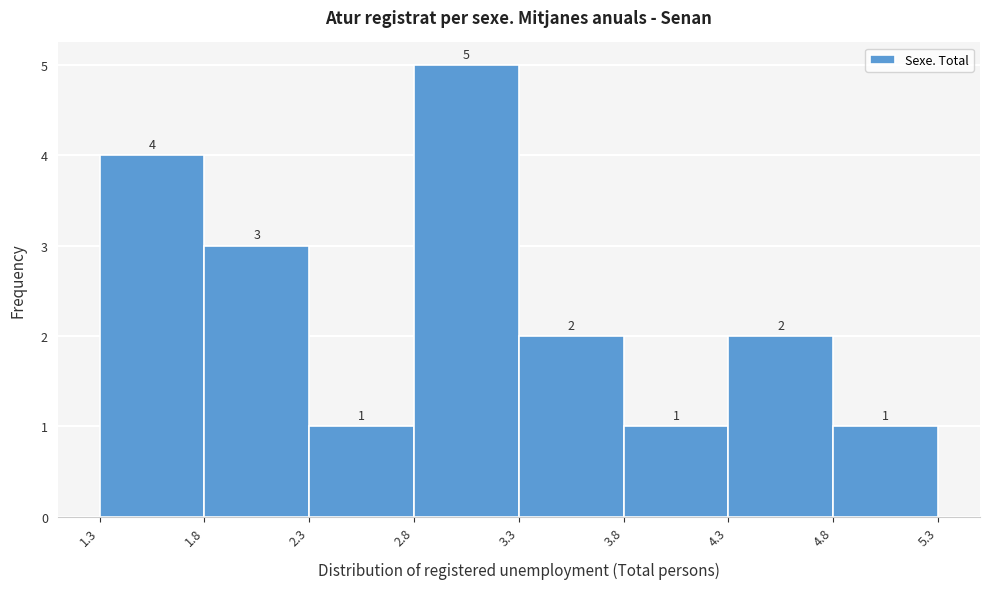

Reading left to right, list every bar in this chart as the range it spans on the x-axis followed by its height.

1.3 to 1.8: 4
1.8 to 2.3: 3
2.3 to 2.8: 1
2.8 to 3.3: 5
3.3 to 3.8: 2
3.8 to 4.3: 1
4.3 to 4.8: 2
4.8 to 5.3: 1